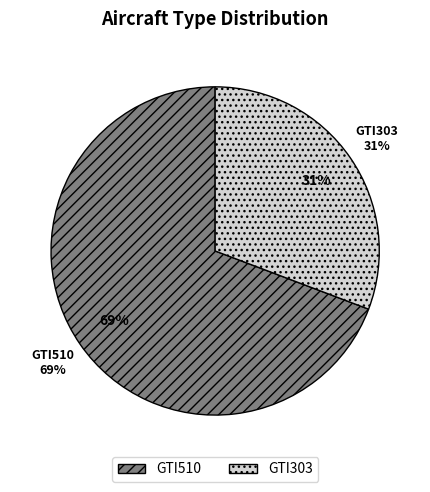

The GTI510 slice represents 62% of the pie. True or false?

False